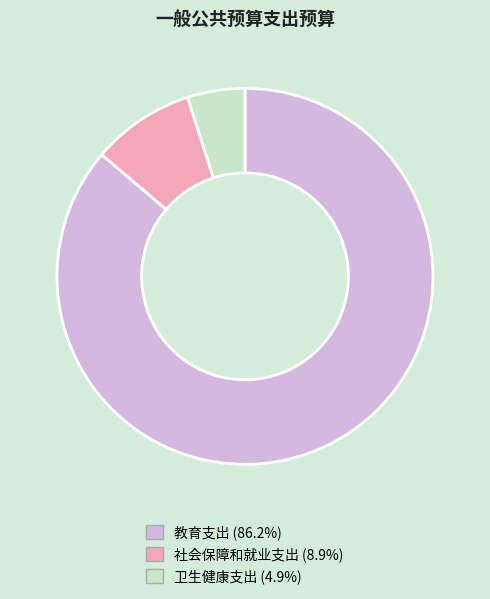

What is the smallest slice in the pie chart?

卫生健康支出